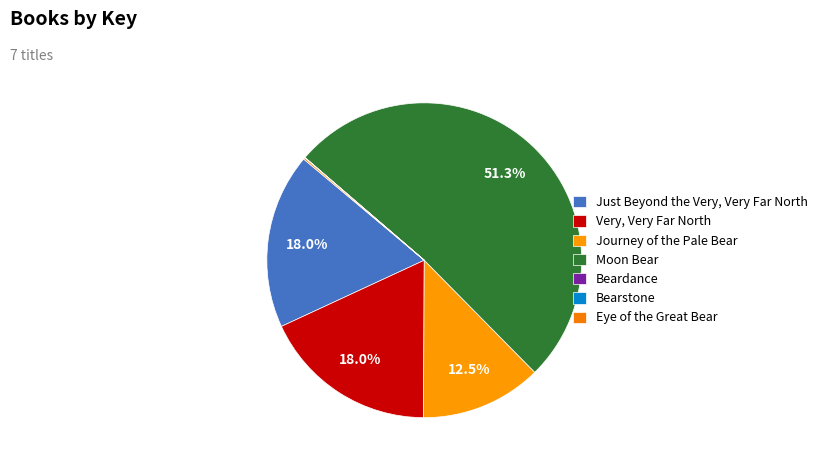

Is there any slice that represents more than half of the pie?

Yes